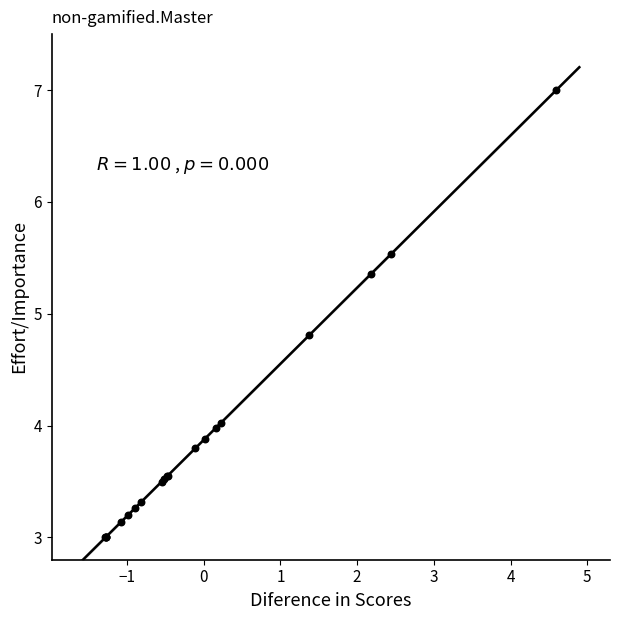

What Y value in the scatter plot is closest to 5?

4.8